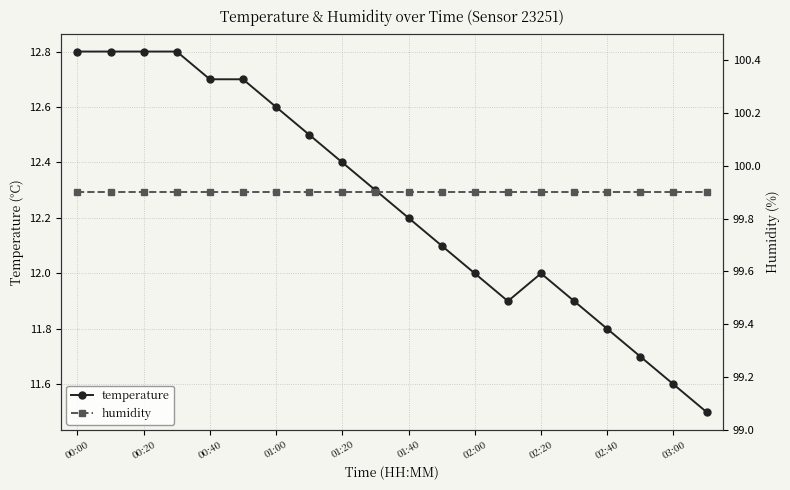

What is the value of the humidity point at the 2nd from the left?

99.9